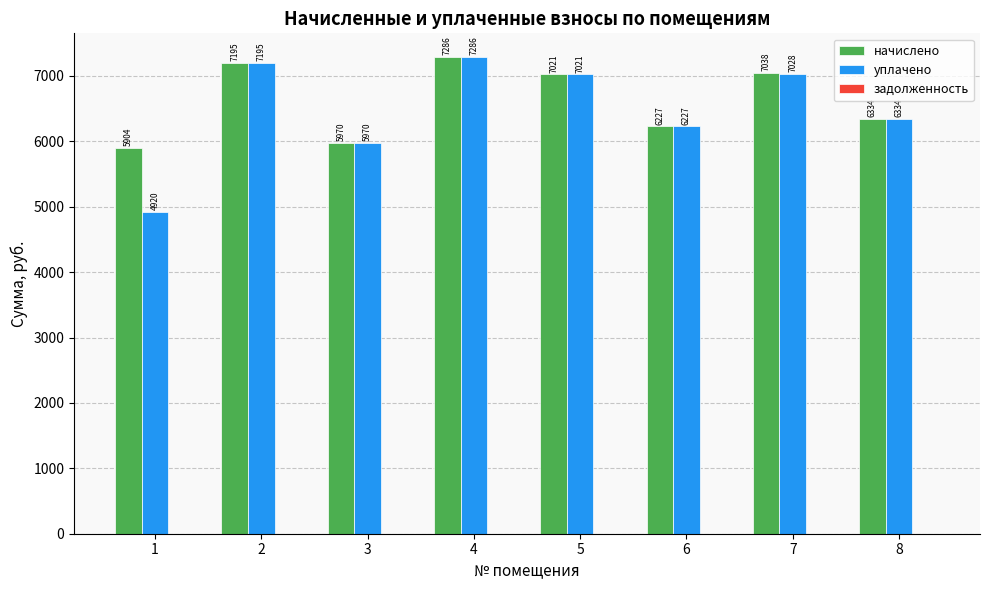

Rank the series by their average value, from lowest to highest.

уплачено, начислено